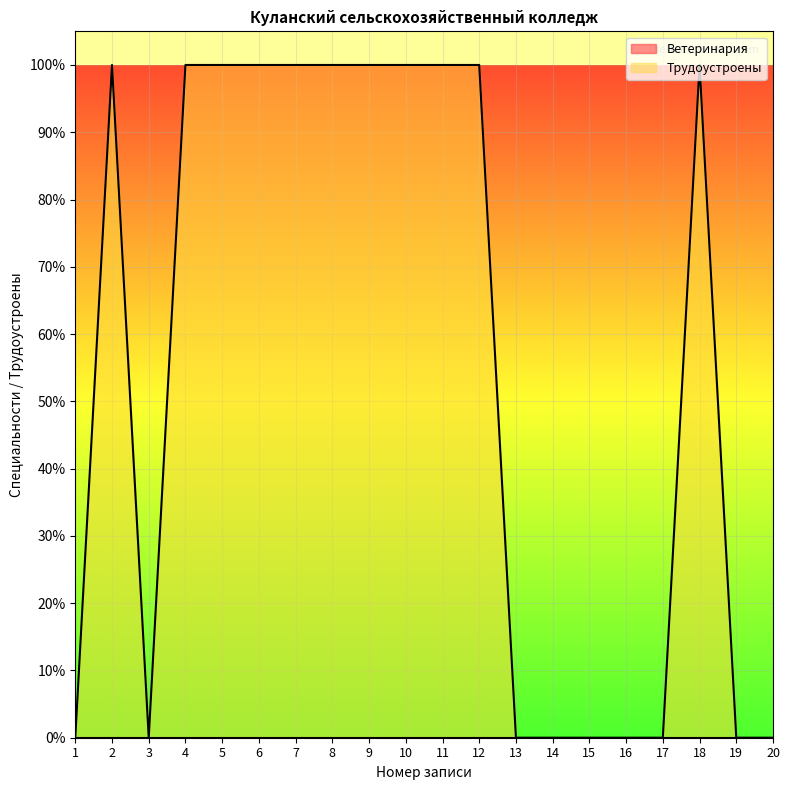

What is the sum of the values at 12 and 20?

1.0